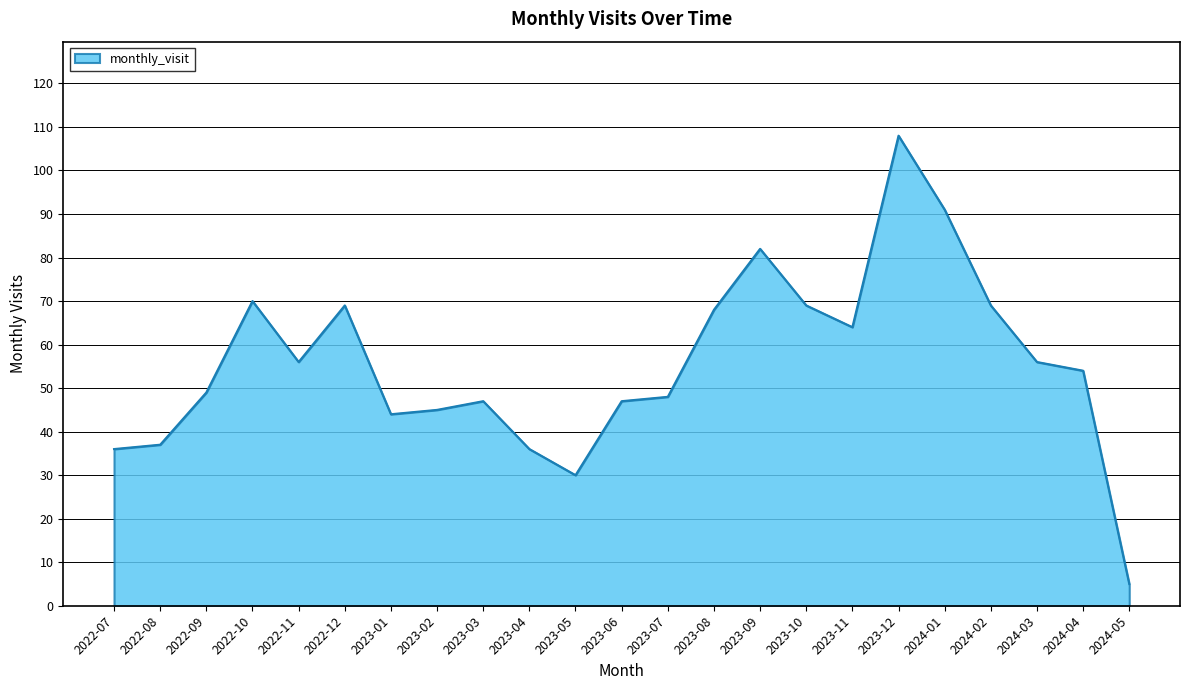

What is the smallest value displayed?

5